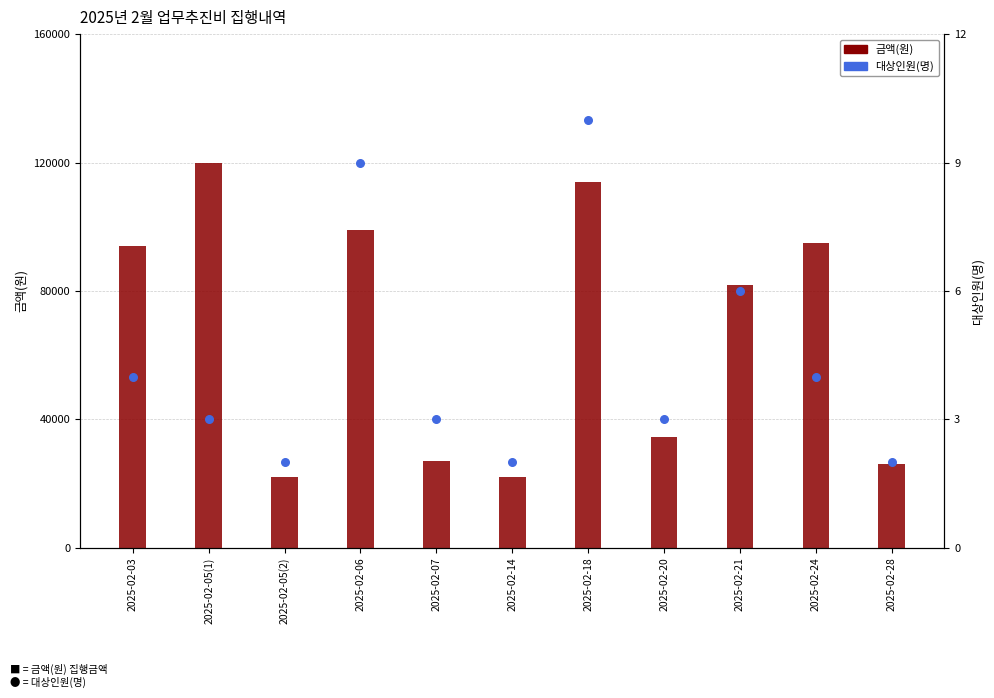

At which category is the sum across all series the highest?

2025-02-05(1)